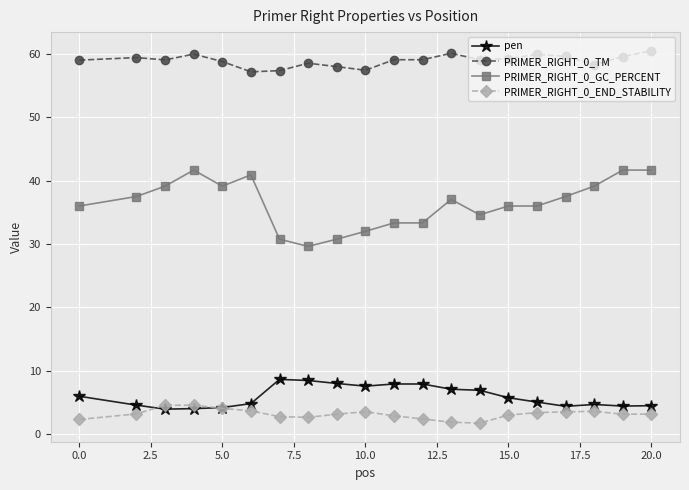

How many intersections are there between pen and PRIMER_RIGHT_0_END_STABILITY?

2